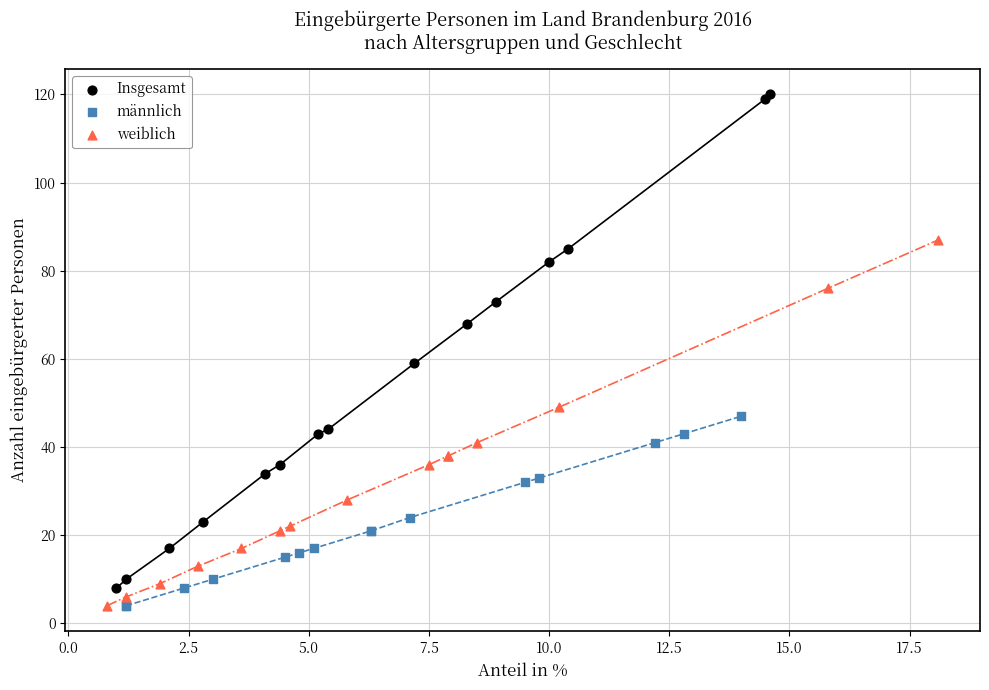

Which series has the widest spread of Y values?

Insgesamt